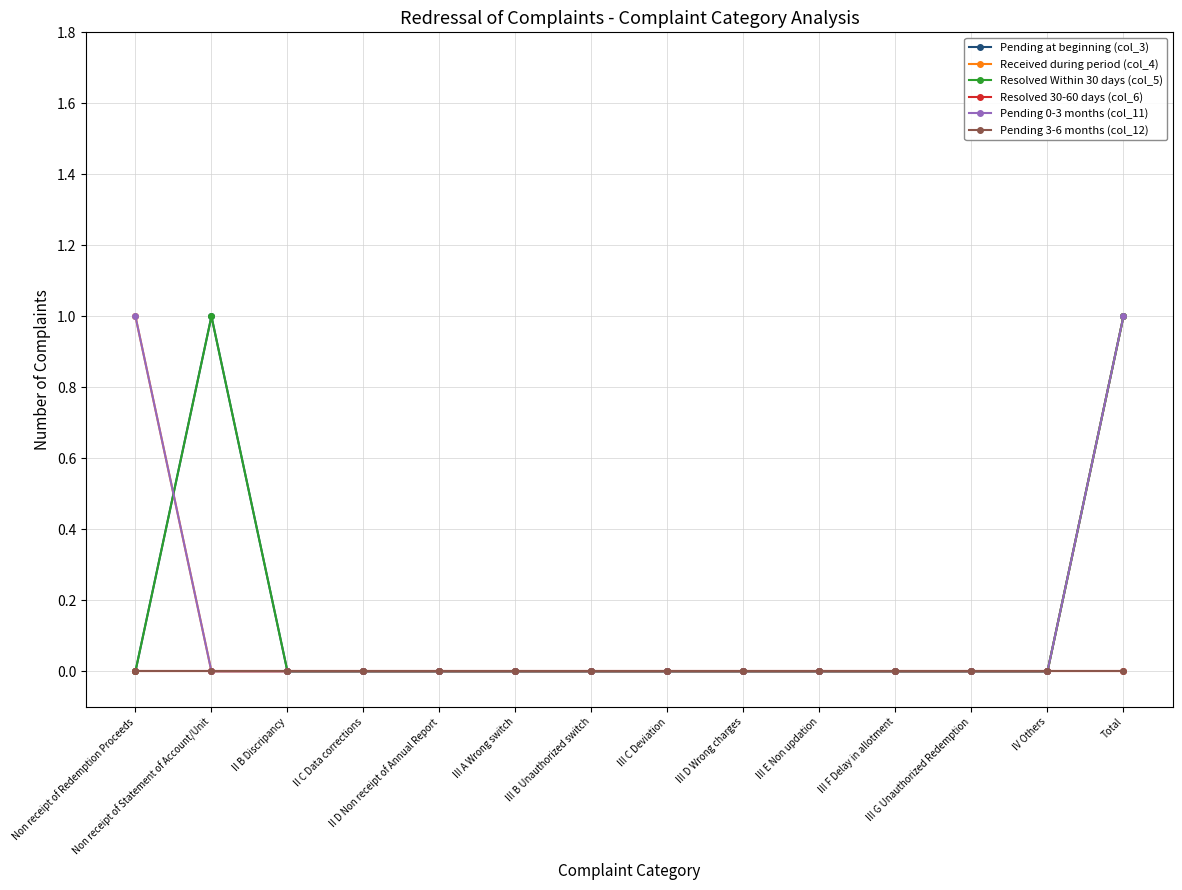

At II D Non receipt of Annual Report, list the series in order from smallest to largest.

Pending at beginning (col_3), Received during period (col_4), Resolved Within 30 days (col_5), Resolved 30-60 days (col_6), Pending 0-3 months (col_11), Pending 3-6 months (col_12)